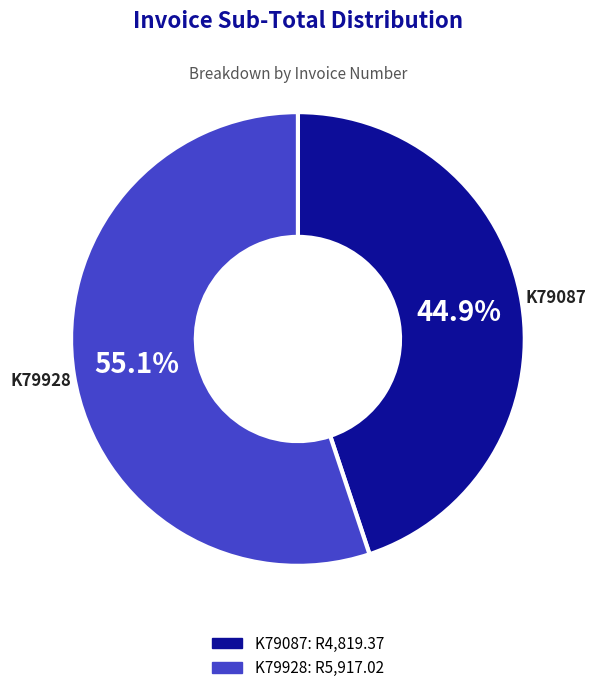

What percentage is the K79087 slice, to the nearest percent?

45%